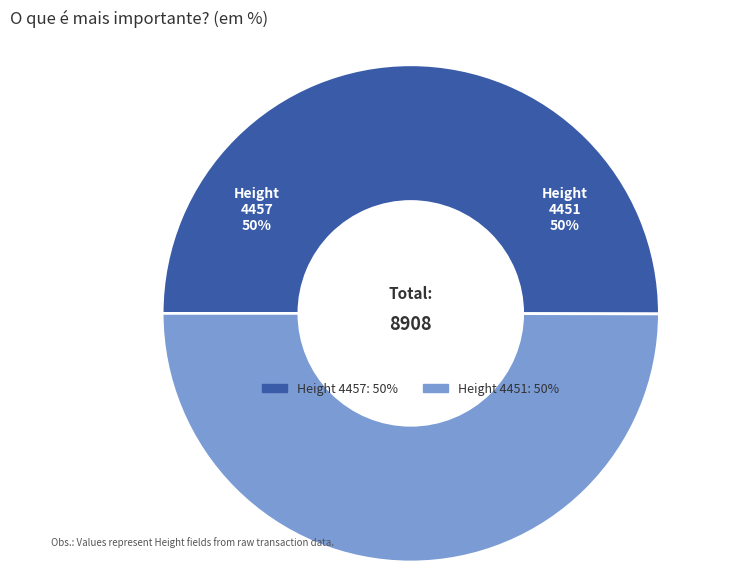

To the nearest percent, what is the average slice percentage?

50%